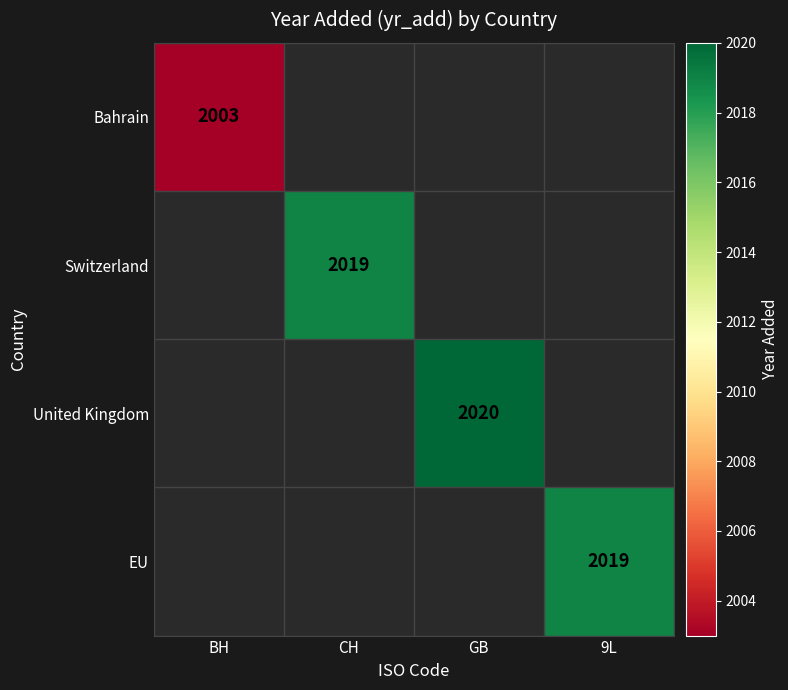

Is it true that United Kingdom equals 2875 at GB?

False